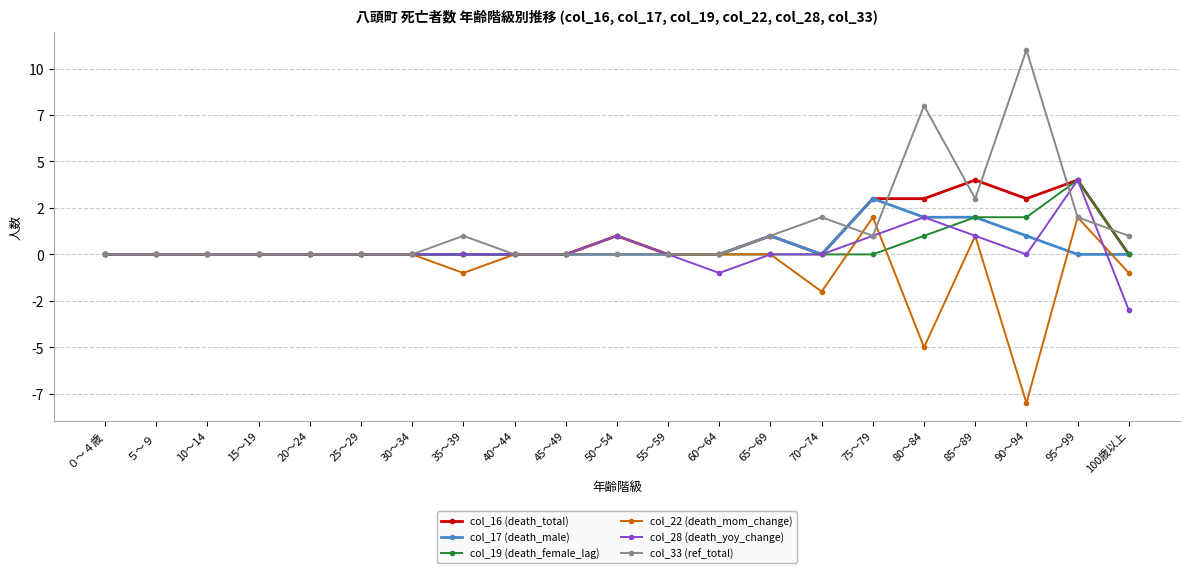

What is the label of the 14th point from the left?

65～69